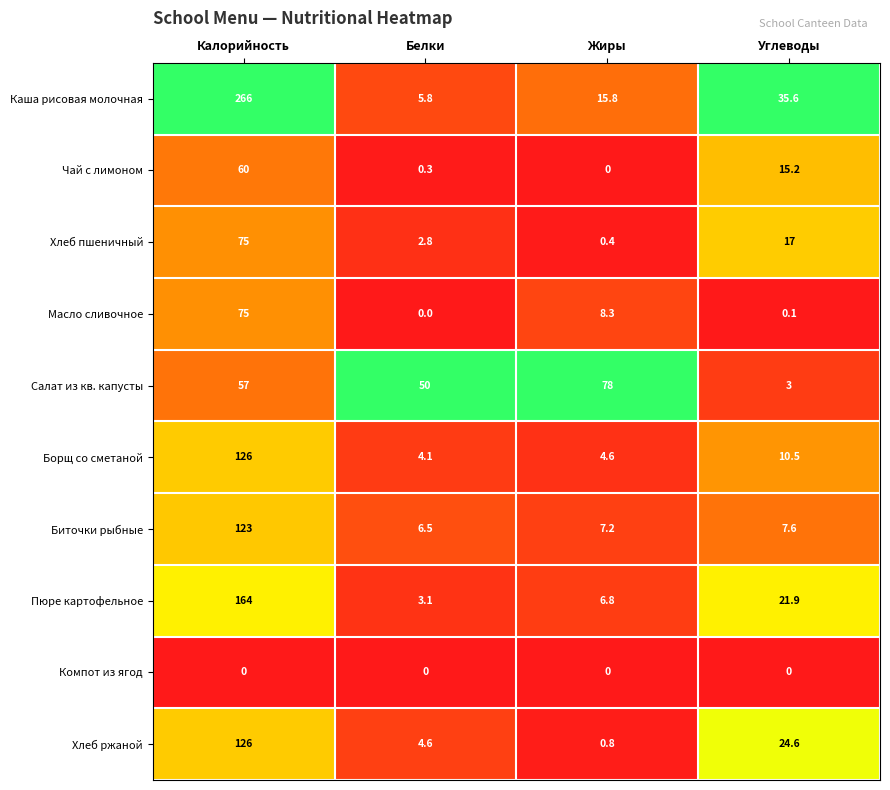

What is the difference between the Салат из кв. капусты values at Жиры and Углеводы?

75.0